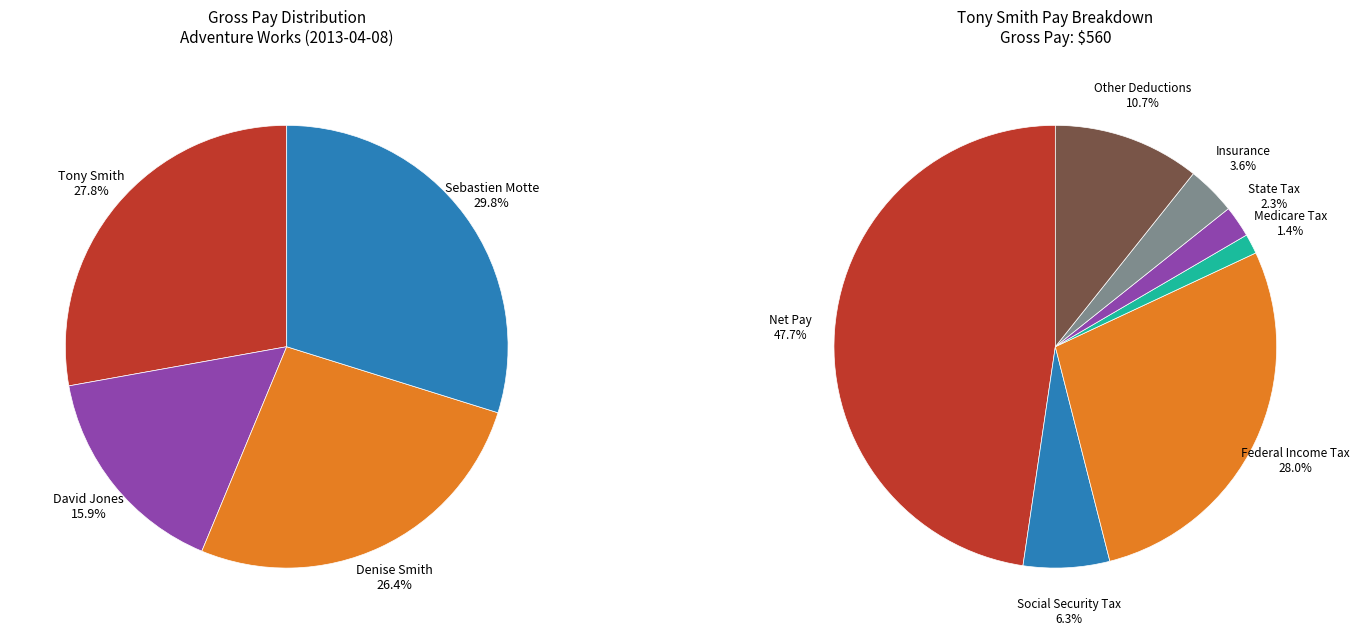

Between 0 and 3, which series saw the biggest shift?

Net Pay